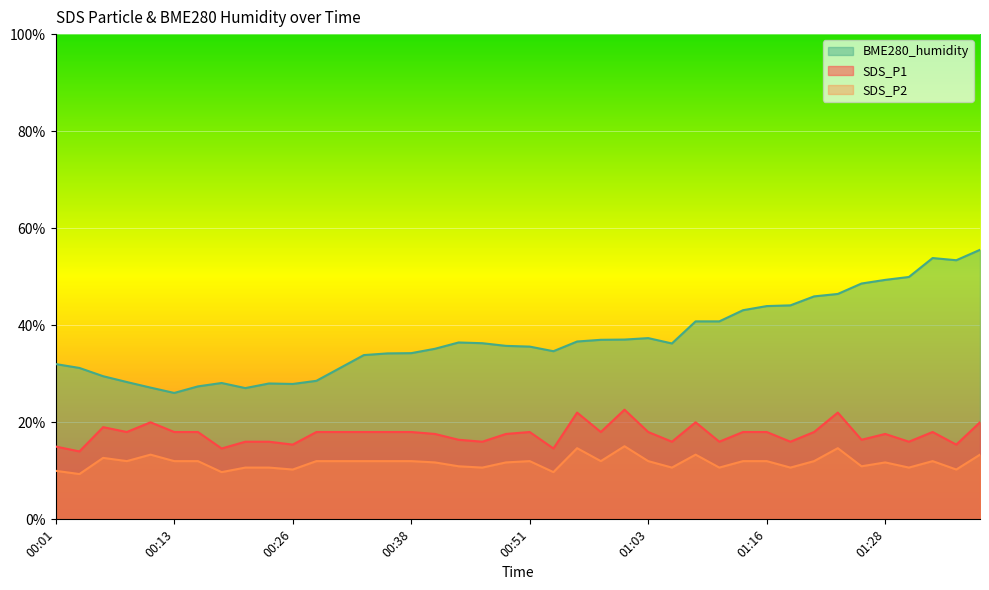

True or false: SDS_P2 and SDS_P1 cross at least once.

False